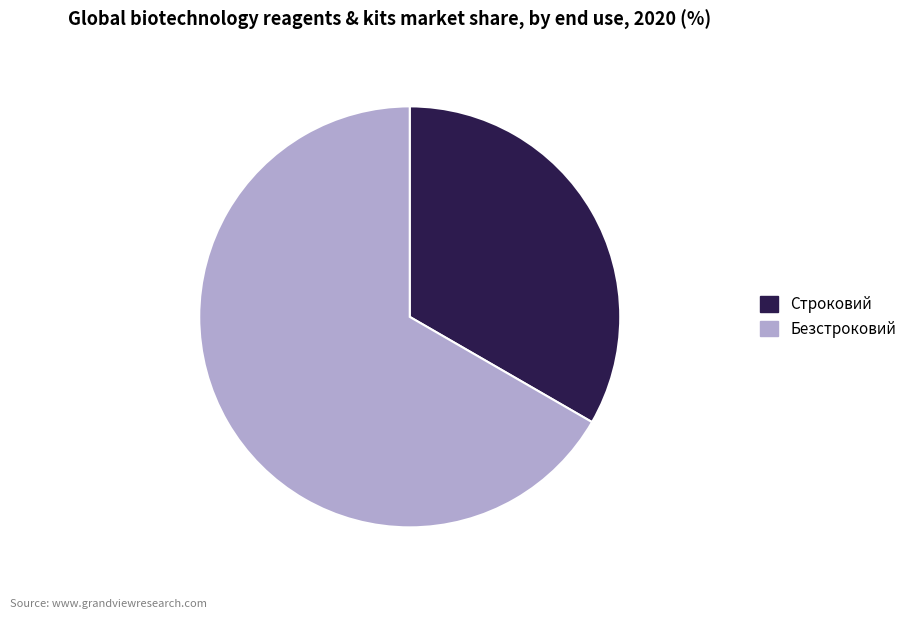

Rank the categories by value from lowest to highest.

Строковий, Безстроковий